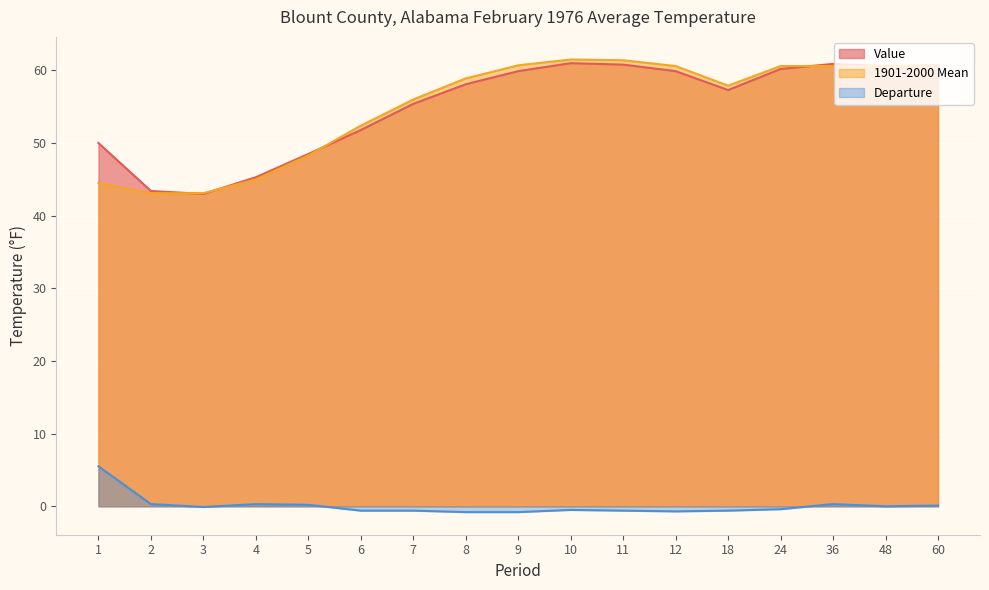

What is the smallest value displayed?

-0.8